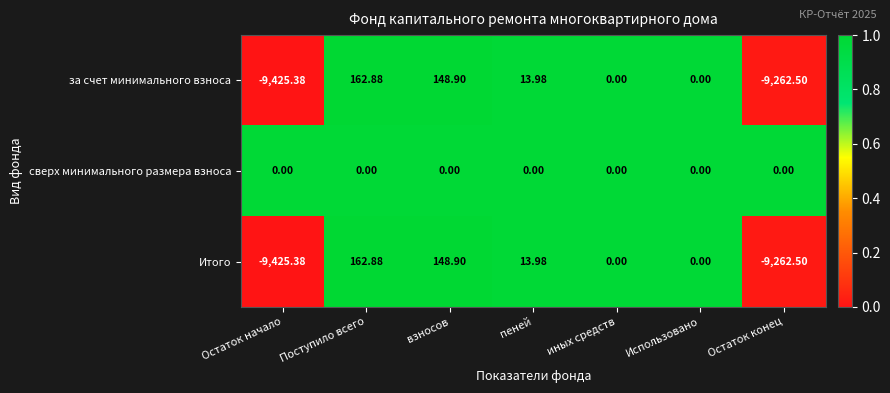

How many series are shown in this chart?

3